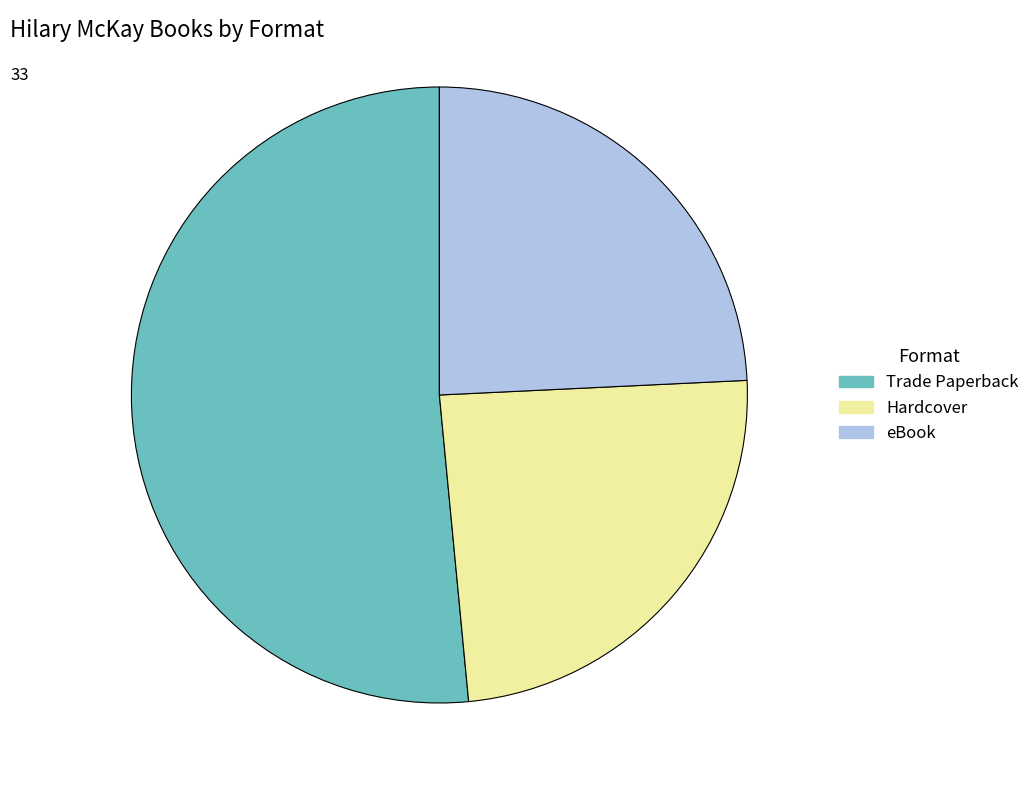

Which has a higher value, Hardcover or Trade Paperback?

Trade Paperback